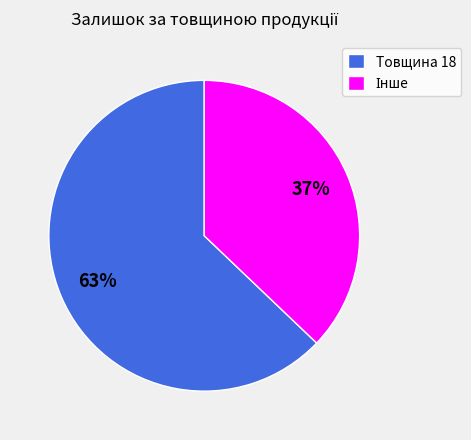

The Товщина 18 slice represents 63% of the pie. True or false?

True